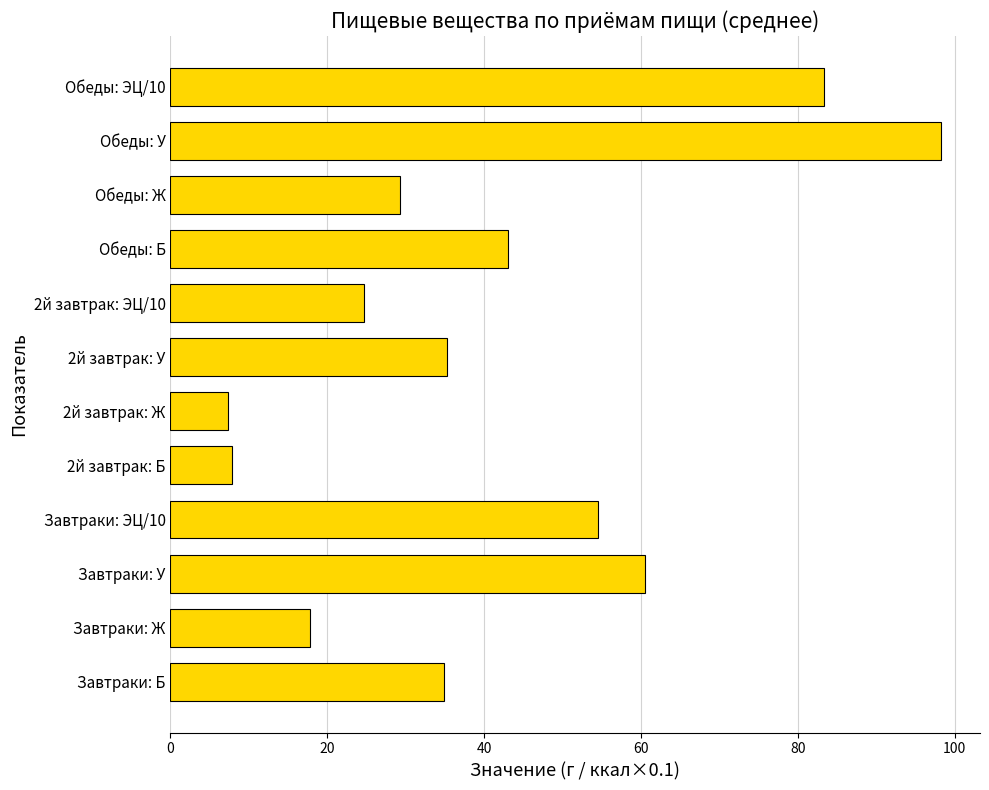

At which label is the value closest to 52?

Завтраки: ЭЦ/10